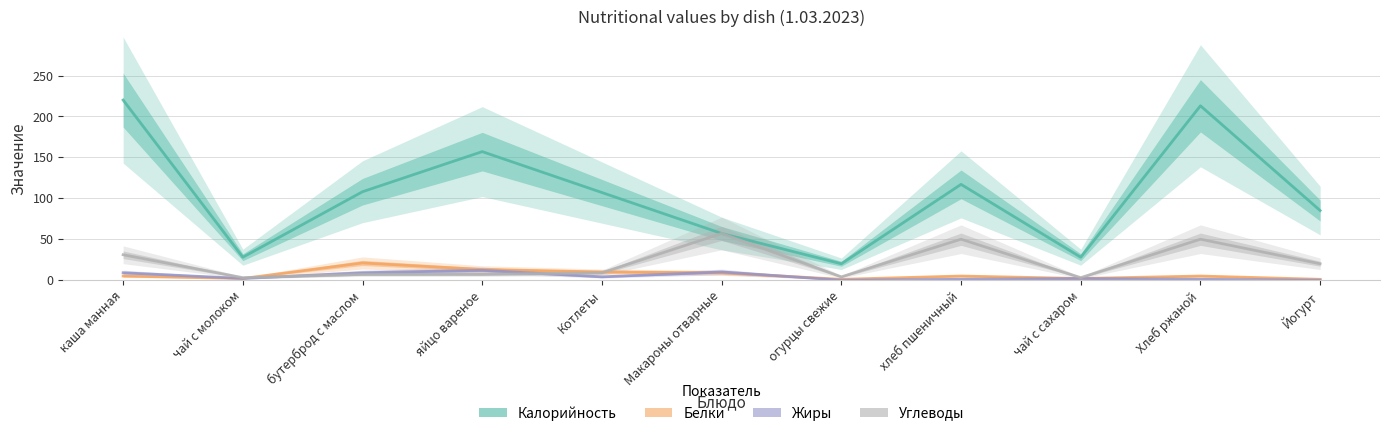

Which series has the largest total across all categories?

Калорийность